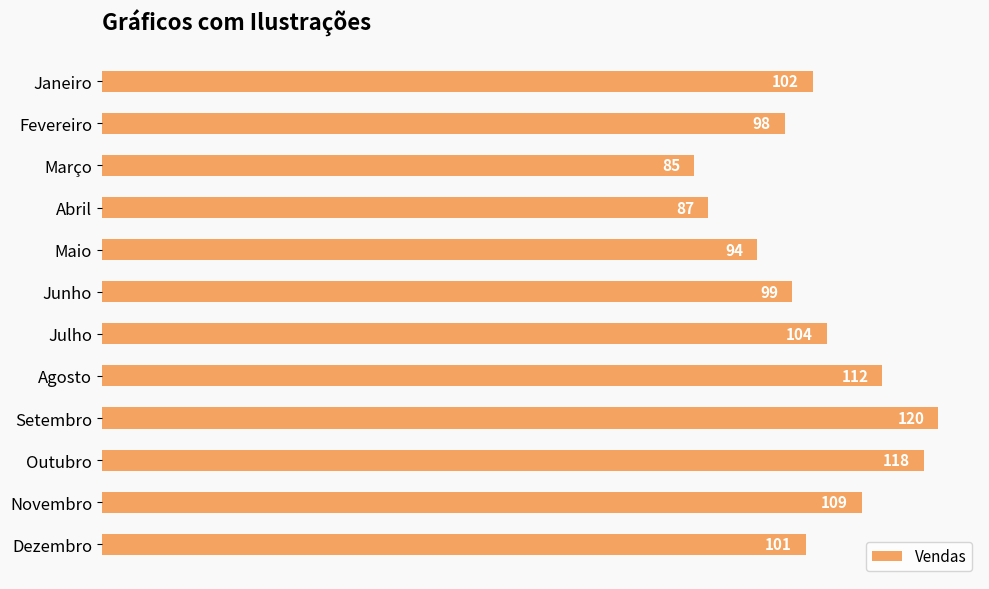

True or false: the data shows 112 at Agosto.

True